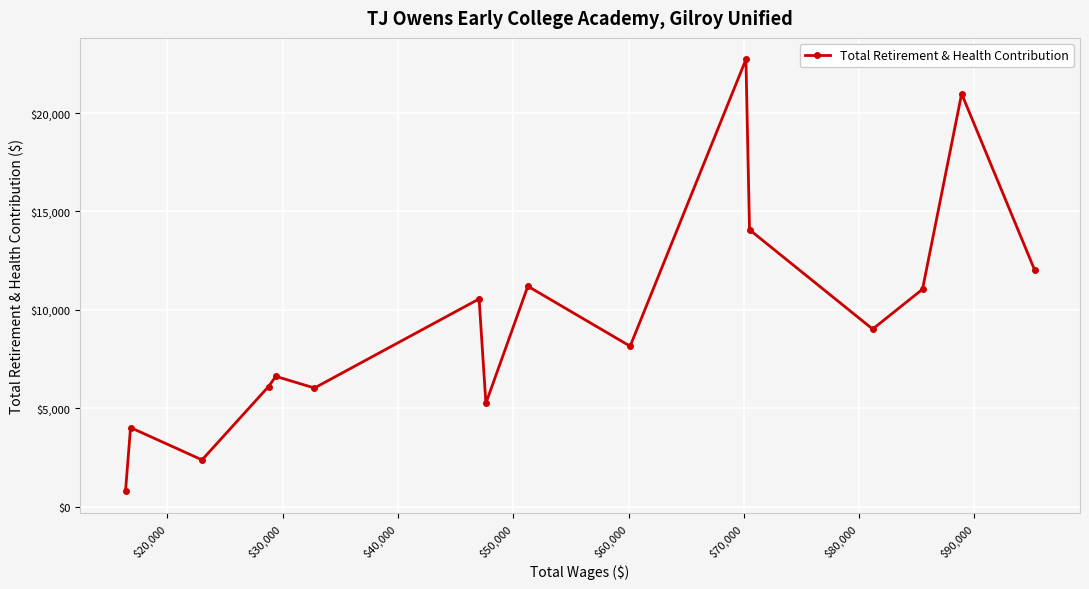

What is the smallest value displayed?

802